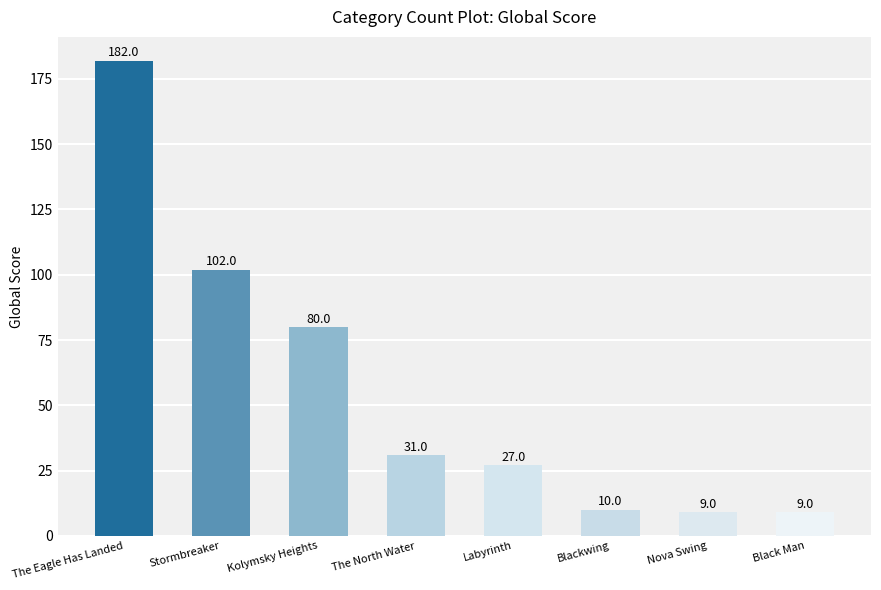

What is the greatest value displayed?

182